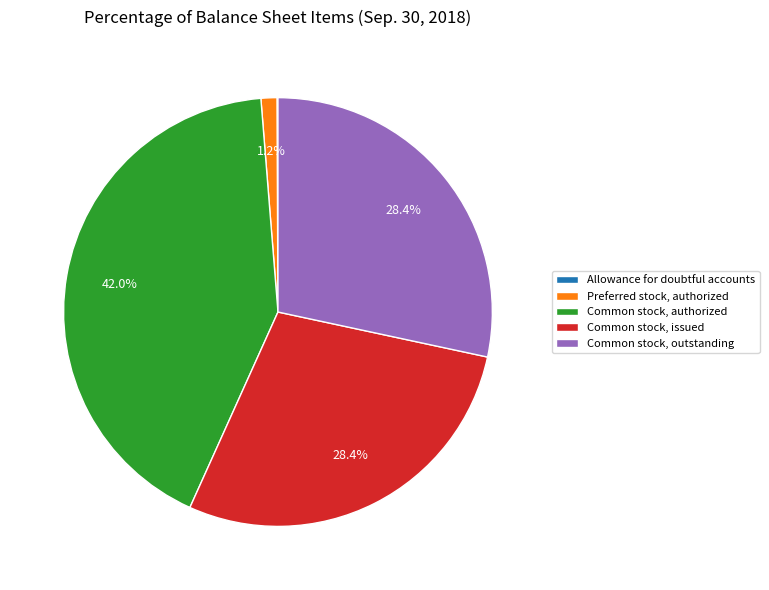

What percentage do Preferred stock, authorized and Common stock, authorized together represent?

43.2%